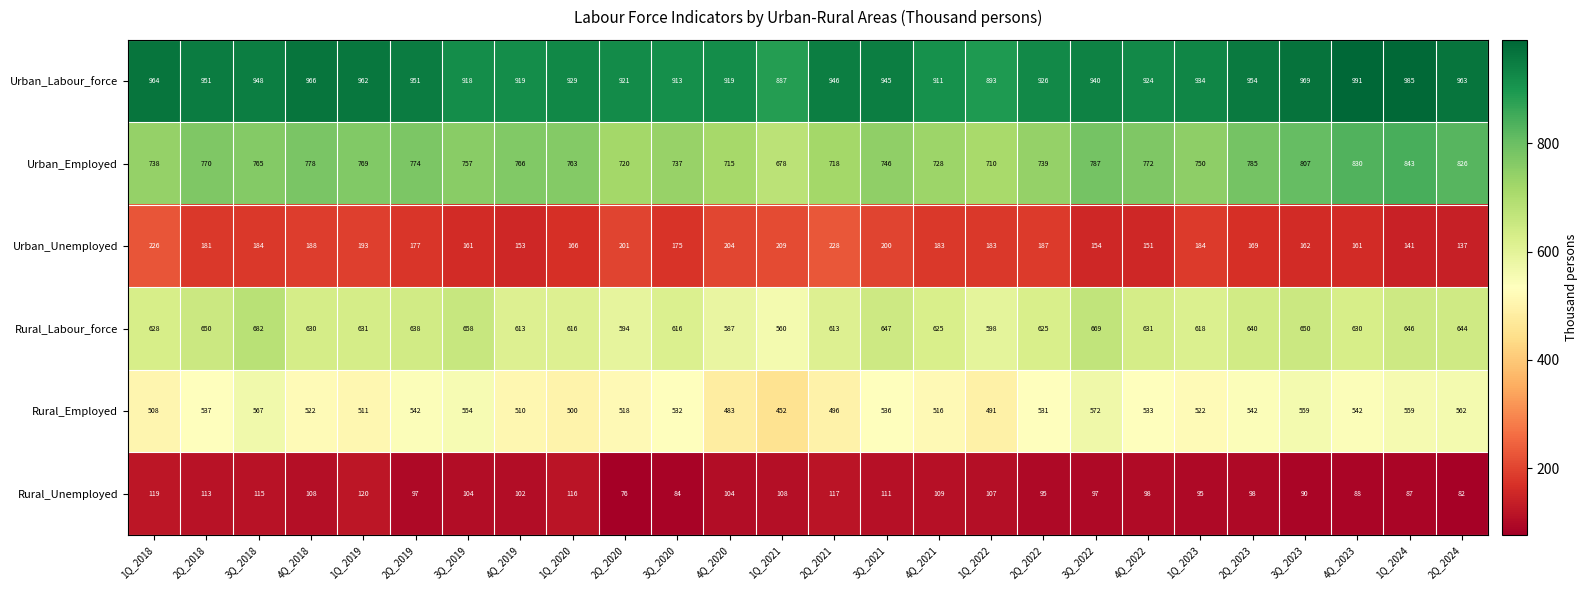

At which label does Rural_Labour_force reach its minimum?

1Q_2021